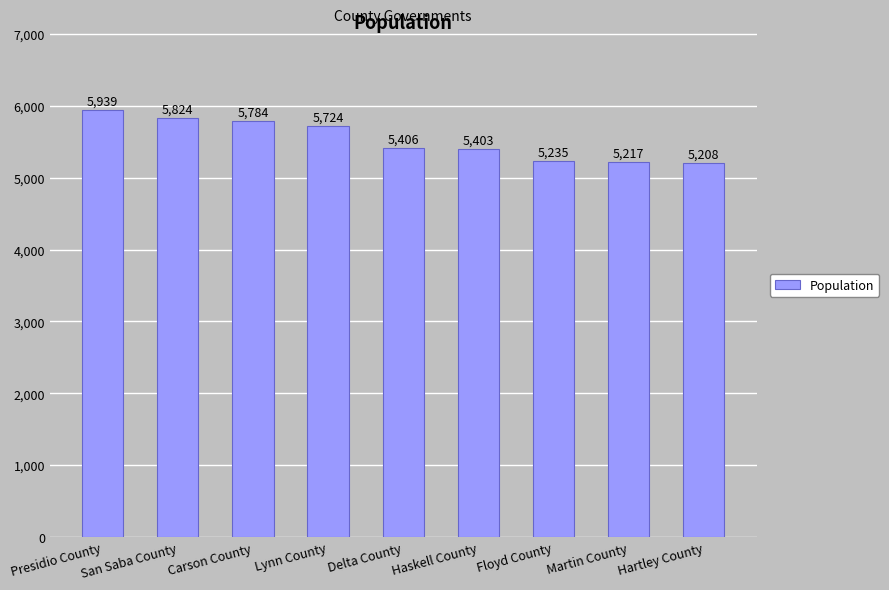

What is the minimum value shown in the chart?

5208